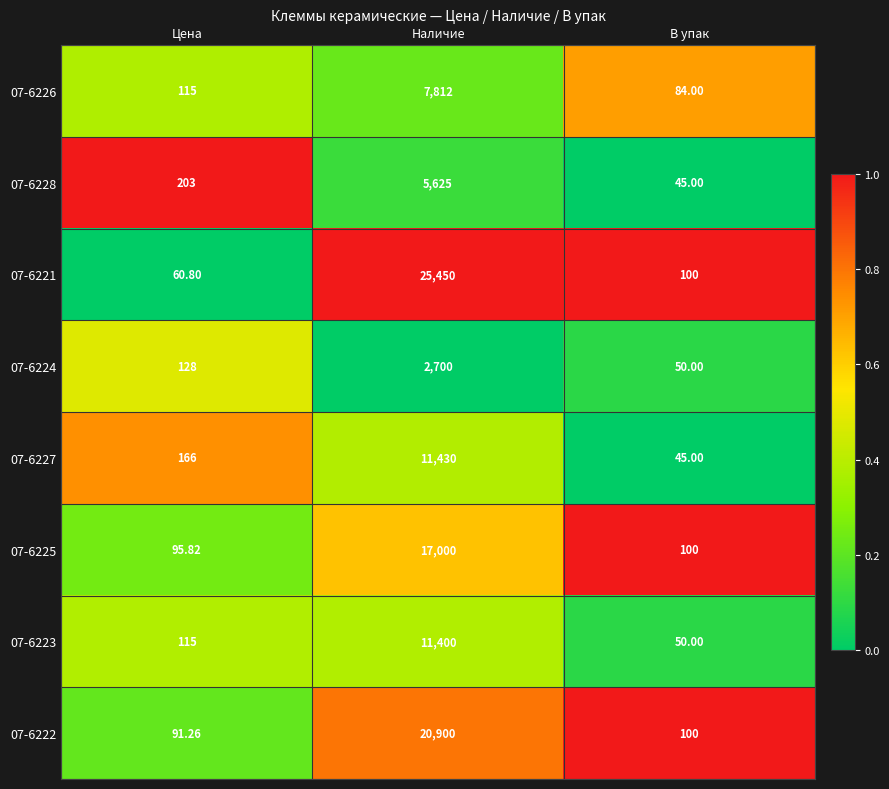

Is the value of 07-6224 at Цена greater than the value of 07-6226 at Цена?

Yes